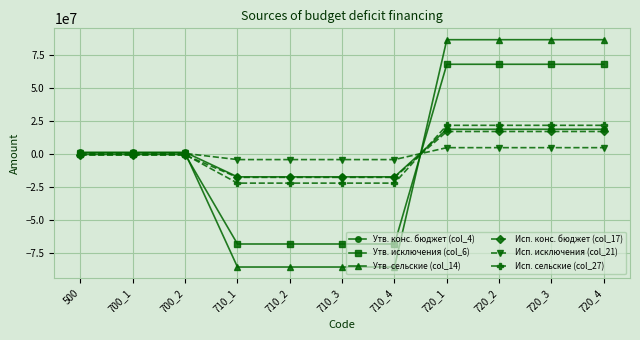

What is the difference between the second highest and minimum values in the Исп. сельские (col_27) series?

43746425.5